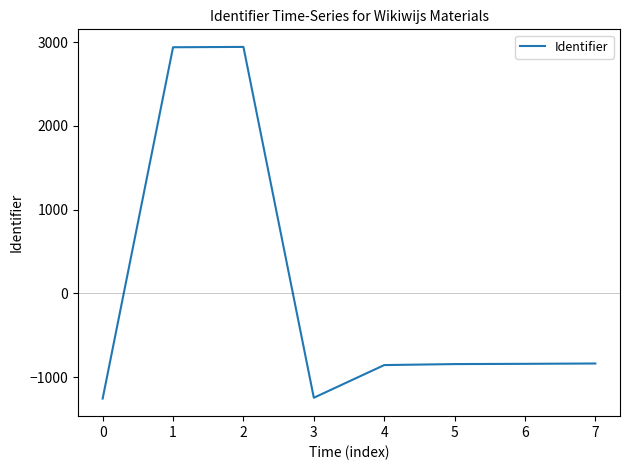

What is the greatest value displayed?

2943.5